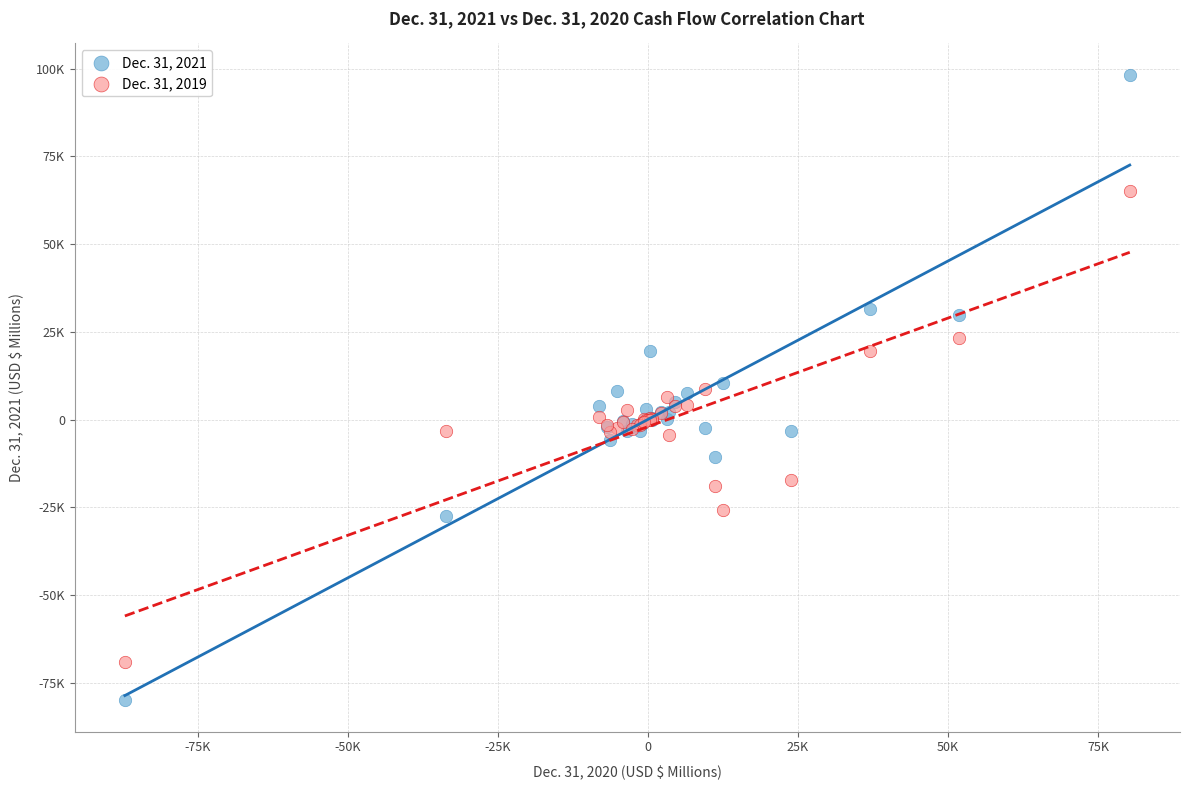

What are all the series names shown in the legend?

Dec. 31, 2021, Dec. 31, 2019